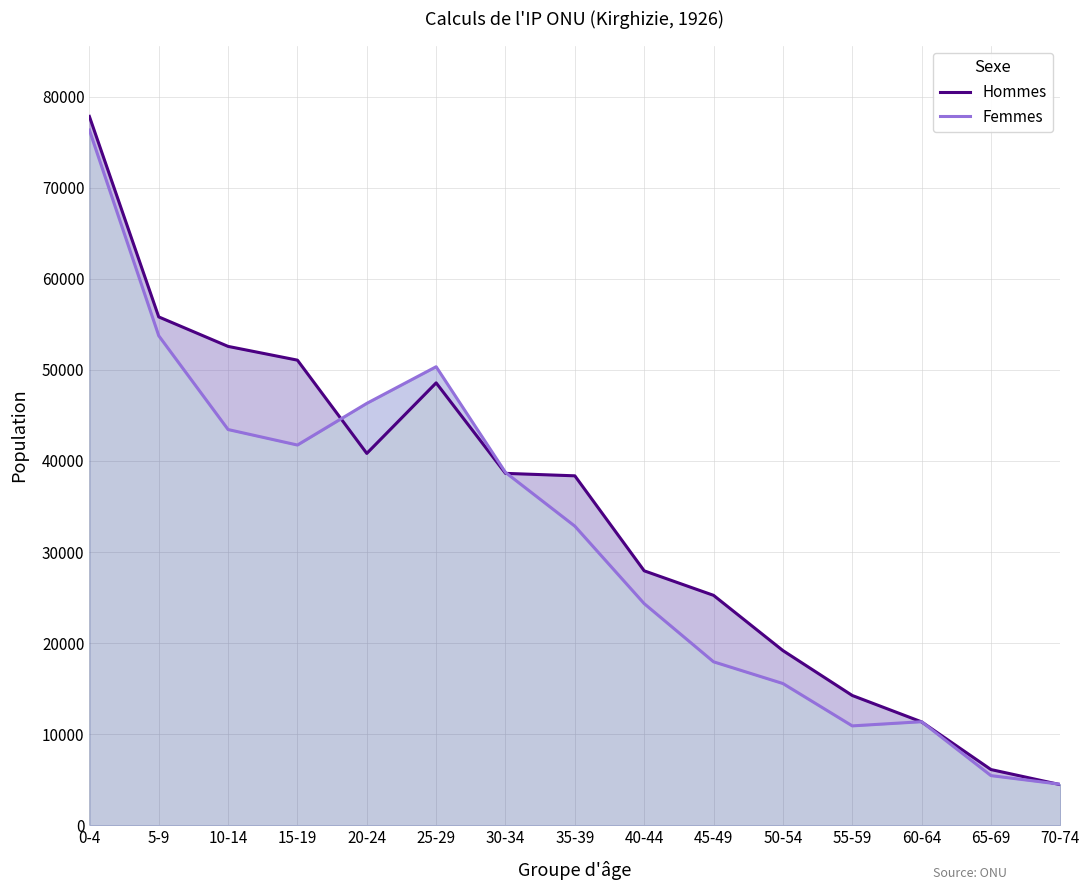

At which label does Femmes reach its minimum?

70-74